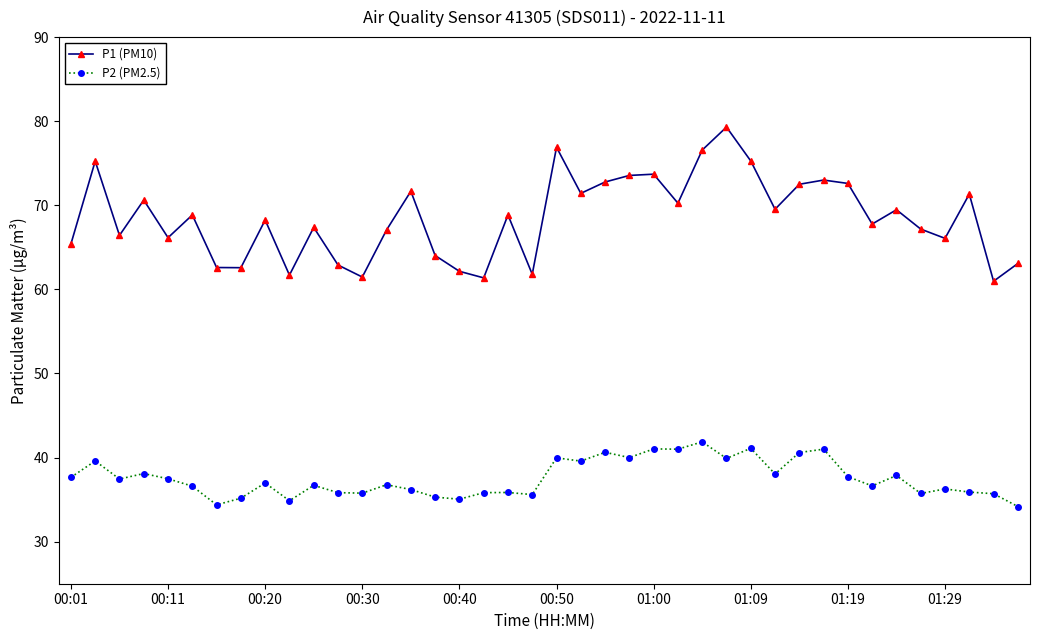

True or false: P2 (PM2.5) has more than 2 points higher than both neighbors.

True